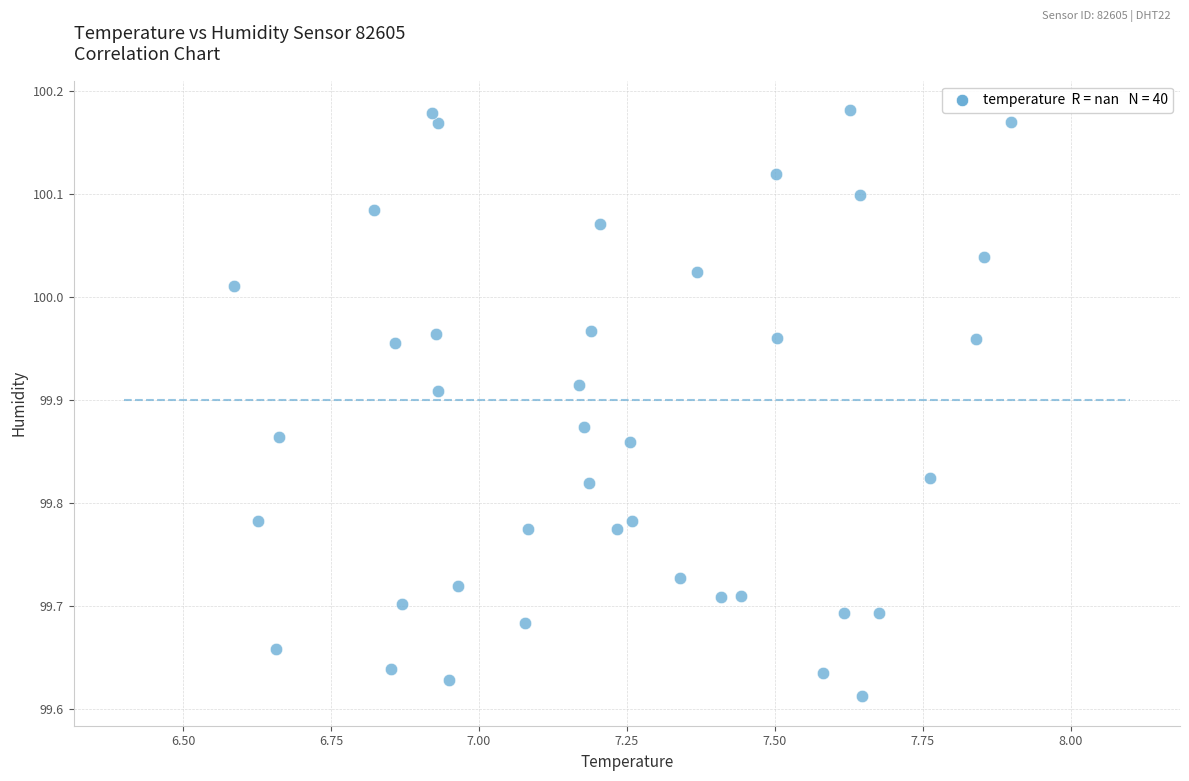

What is the range of X values (max minus min)?

1.3